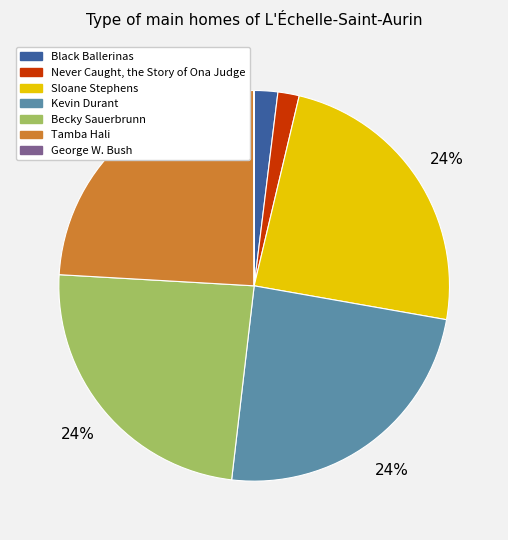

To the nearest percent, what is the difference between the Kevin Durant and Black Ballerinas slice percentages?

22%